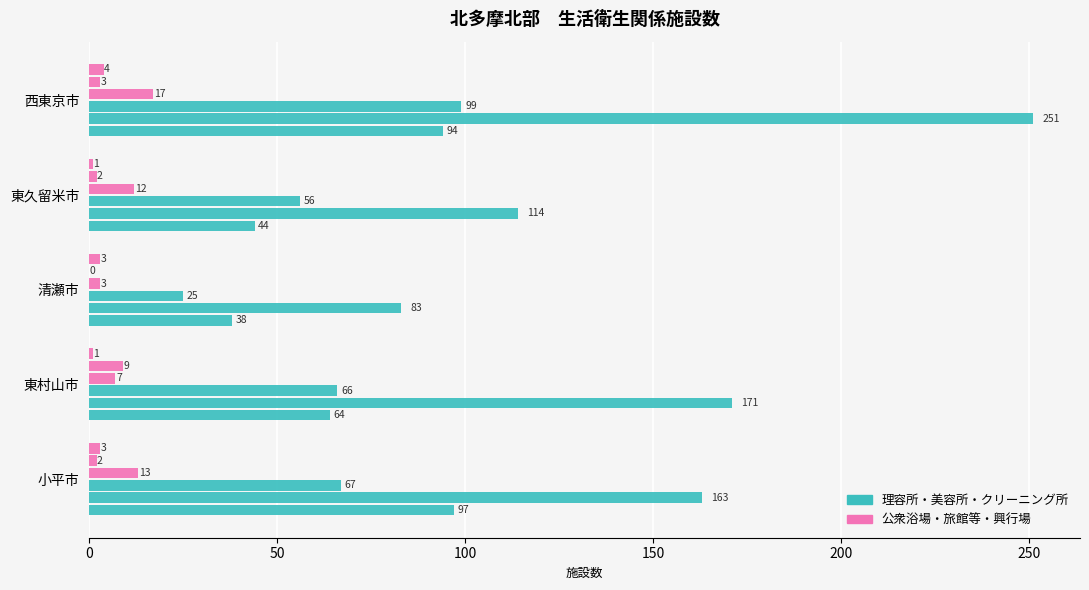

How many categories are shown in the chart?

5